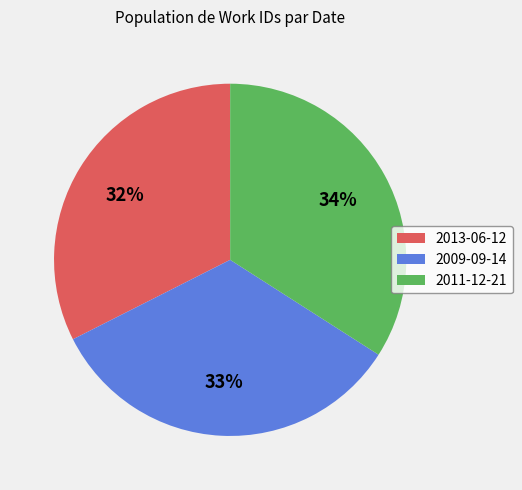

True or false: 2013-06-12 accounts for 32% of the total.

True